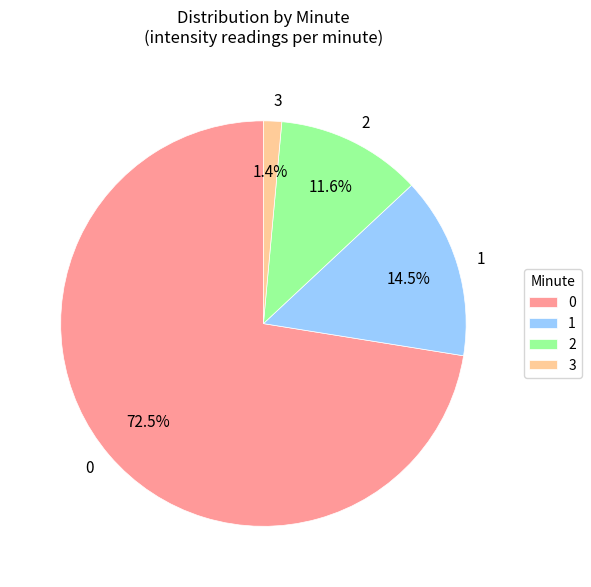

Do 0 and 1 together represent more than half of the pie?

Yes